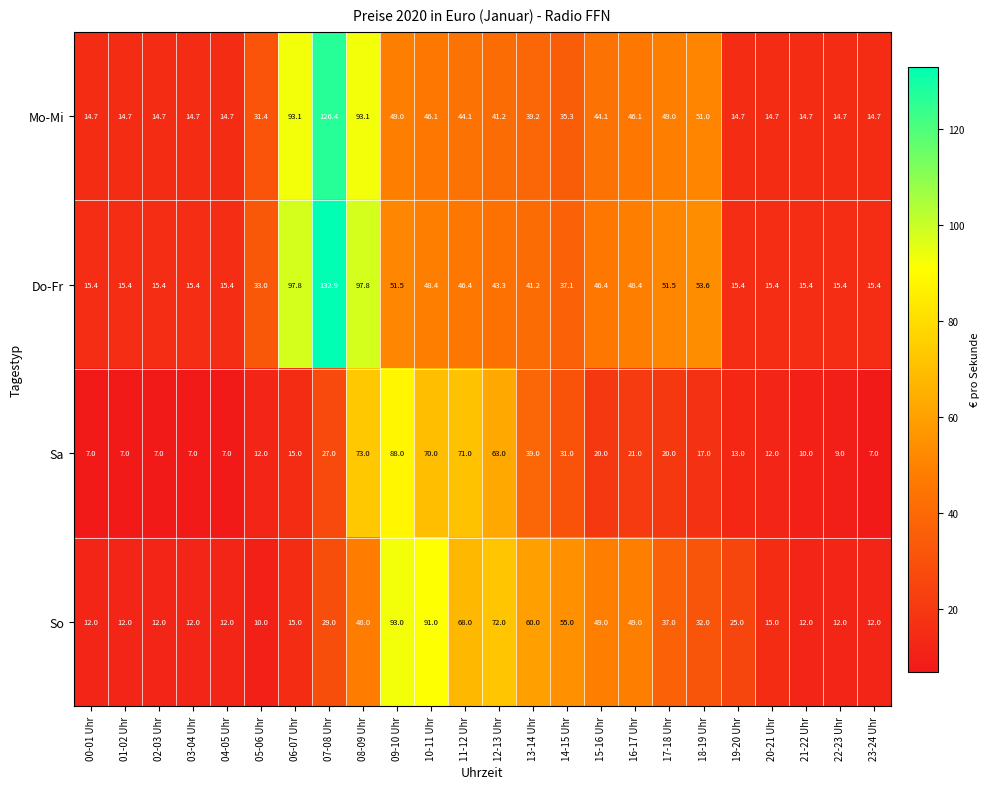

Between 06-07 Uhr and 23-24 Uhr, which series saw the biggest shift?

Do-Fr